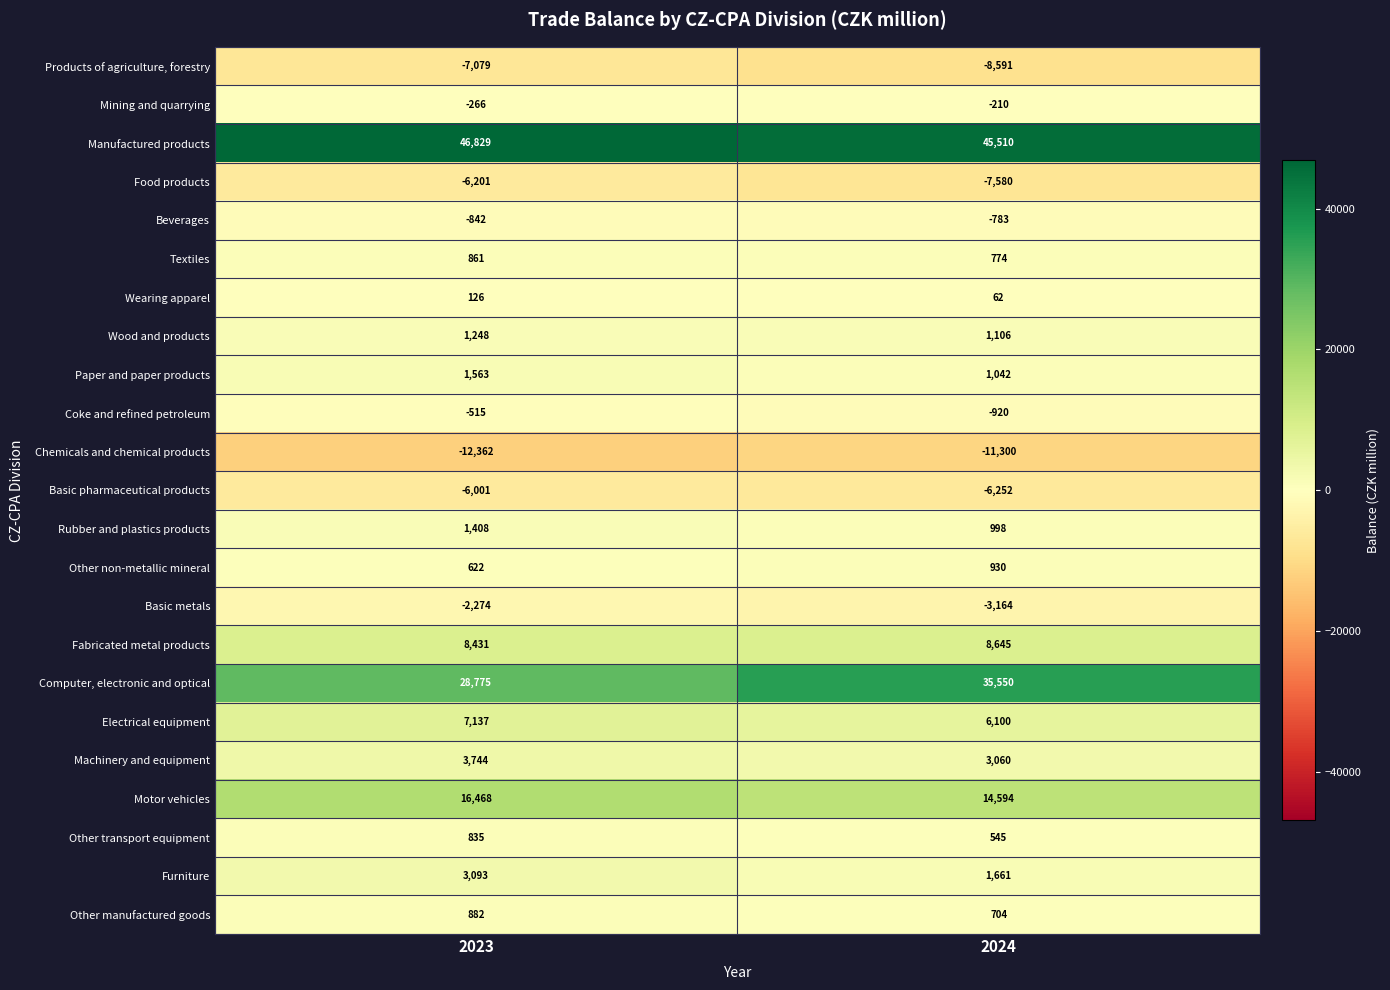

At how many categories does at least one series exceed 5221?

2